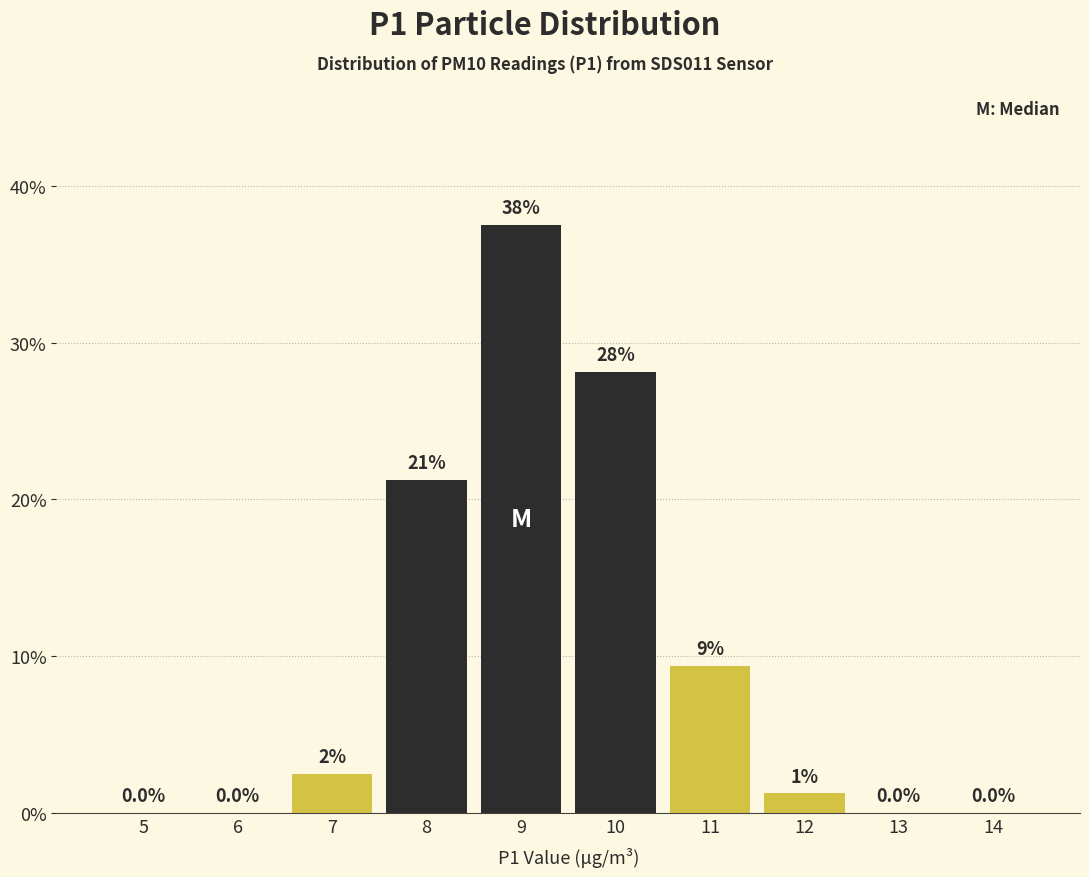

What is the change in value from 8 to 12?

-20.0